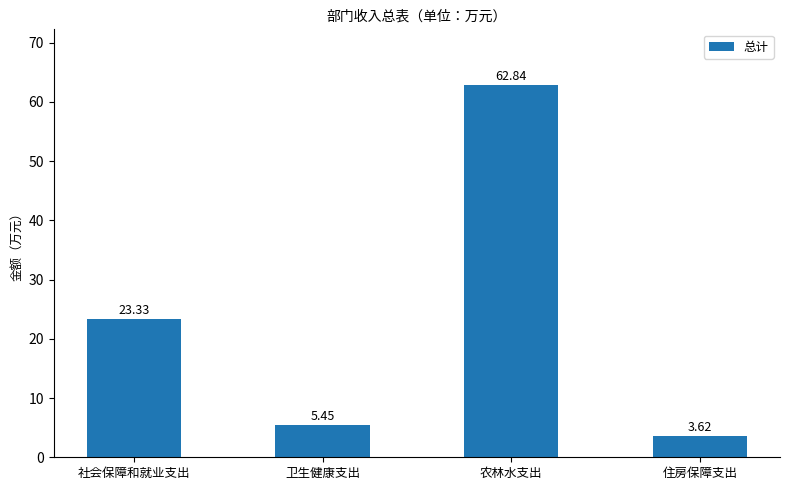

What is the change in value from 社会保障和就业支出 to 农林水支出?

+39.5